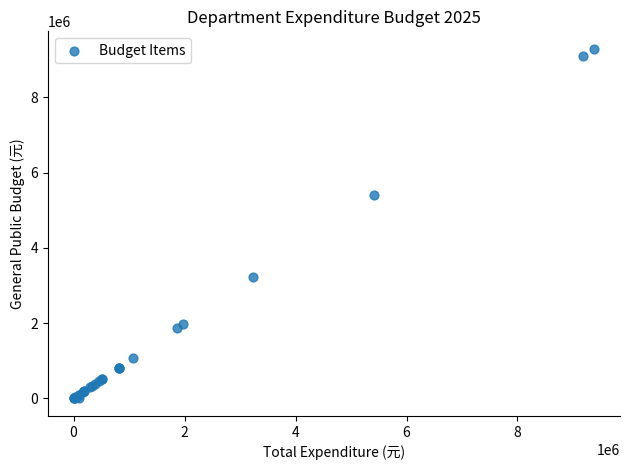

What Y value in the scatter plot is closest to 4643239?

5410981.2